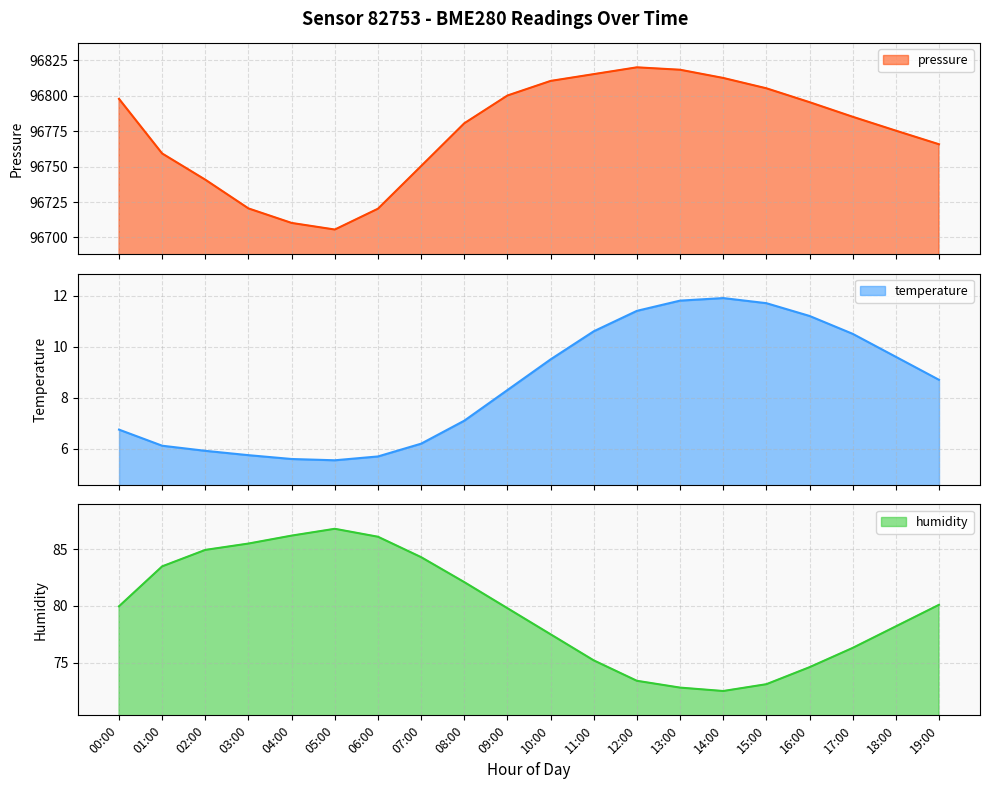

List the labels in order of pressure value, largest first.

12:00, 13:00, 11:00, 14:00, 10:00, 15:00, 09:00, 00:00, 16:00, 17:00, 08:00, 18:00, 19:00, 01:00, 07:00, 02:00, 03:00, 06:00, 04:00, 05:00